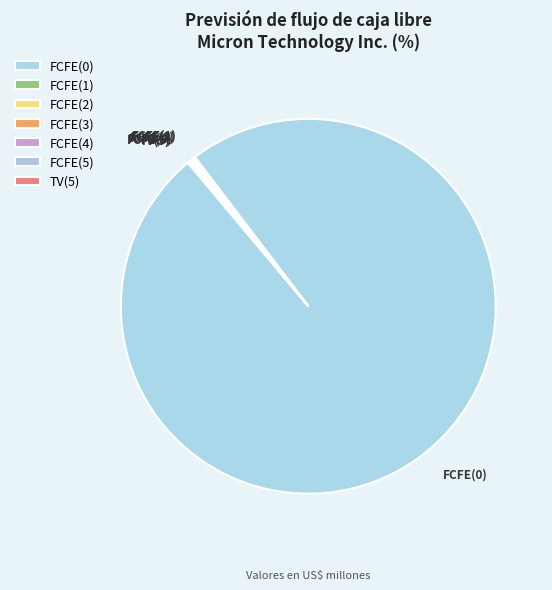

True or false: FCFE(0) accounts for 88% of the total.

False